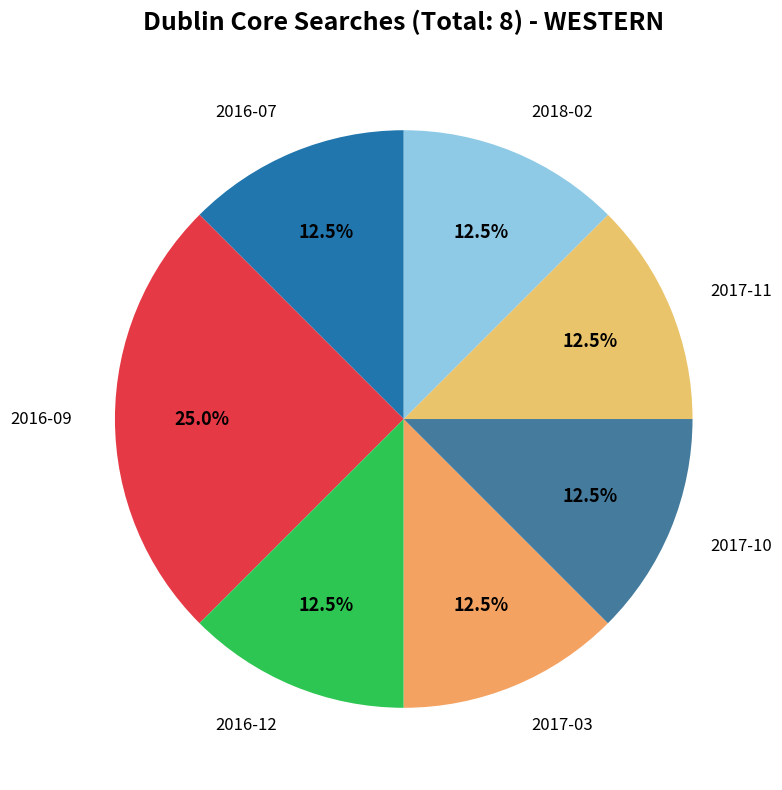

Rank the categories by value from lowest to highest.

2016-07, 2016-12, 2017-03, 2017-10, 2017-11, 2018-02, 2016-09